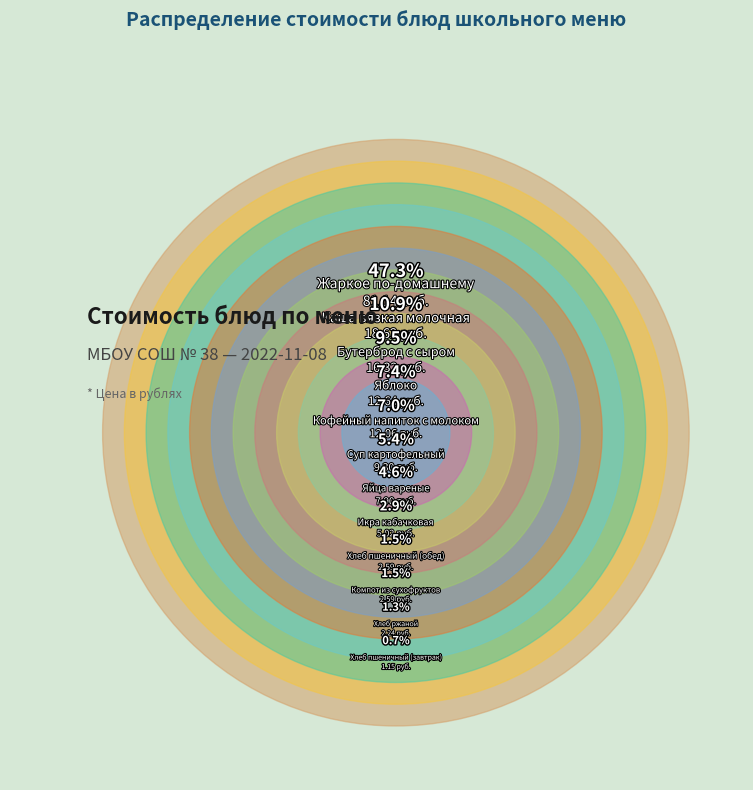

To the nearest percent, what is the average slice percentage?

8%